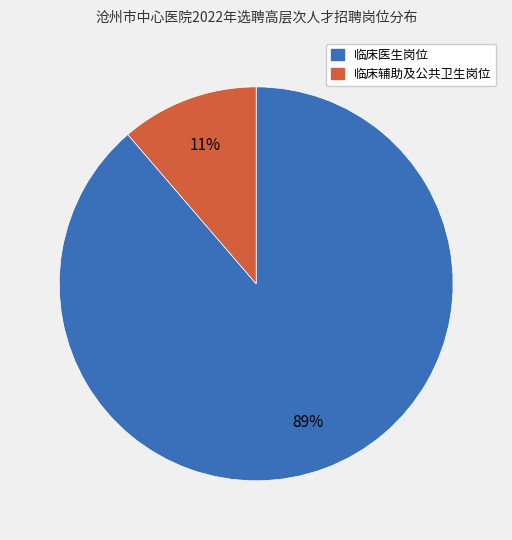

Is there a majority slice in this chart?

Yes